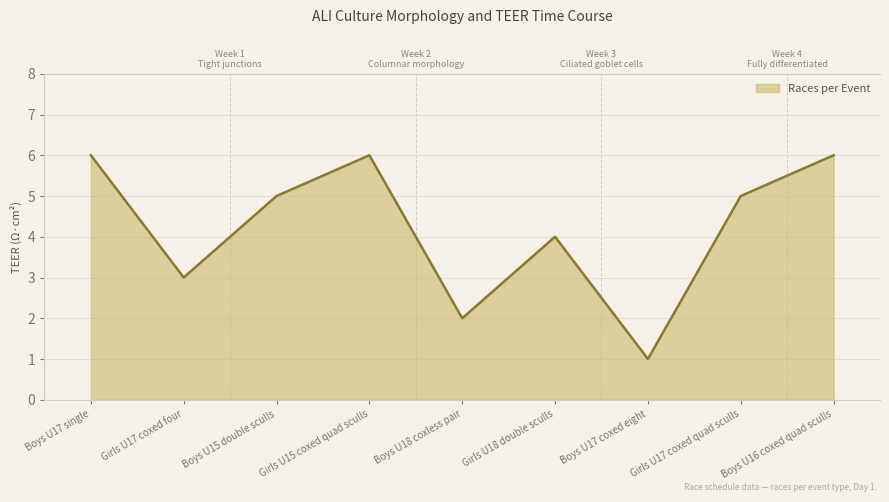

What is the change in value from Girls U17 coxed four to Boys U15 double sculls?

+2